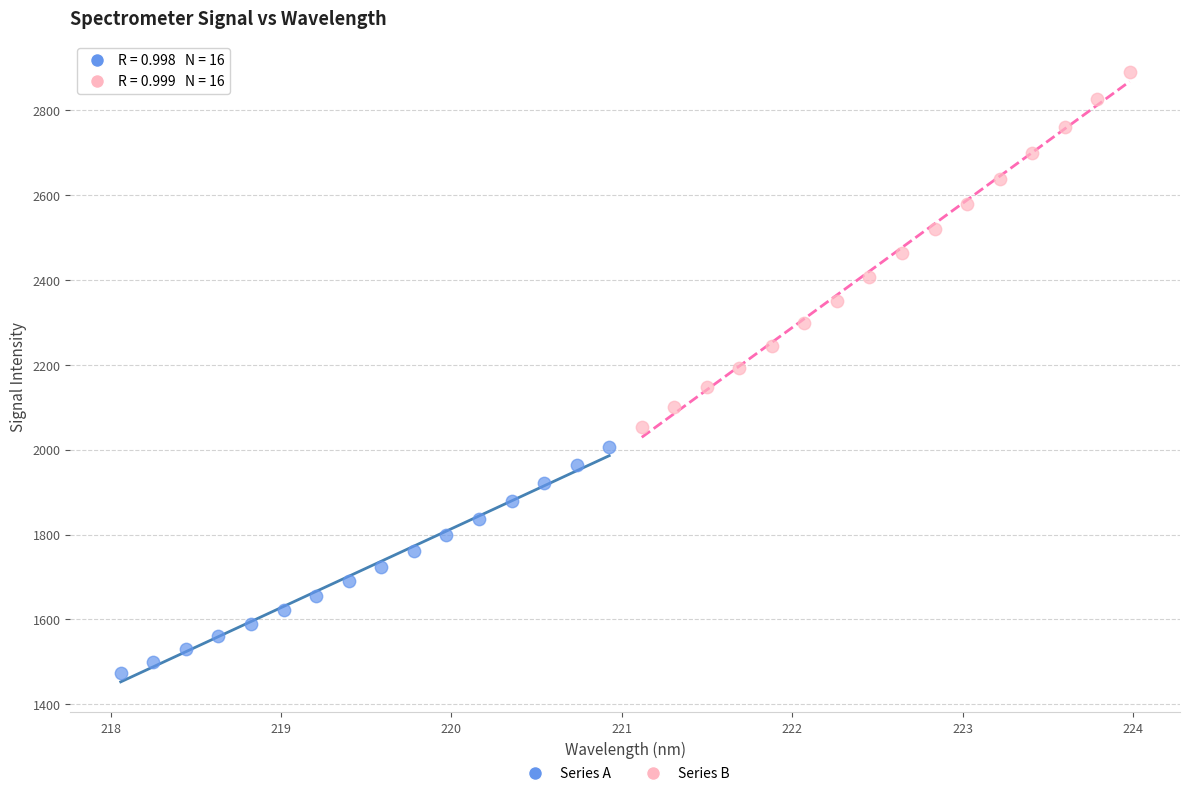

Which series contains the highest Y value?

Series B